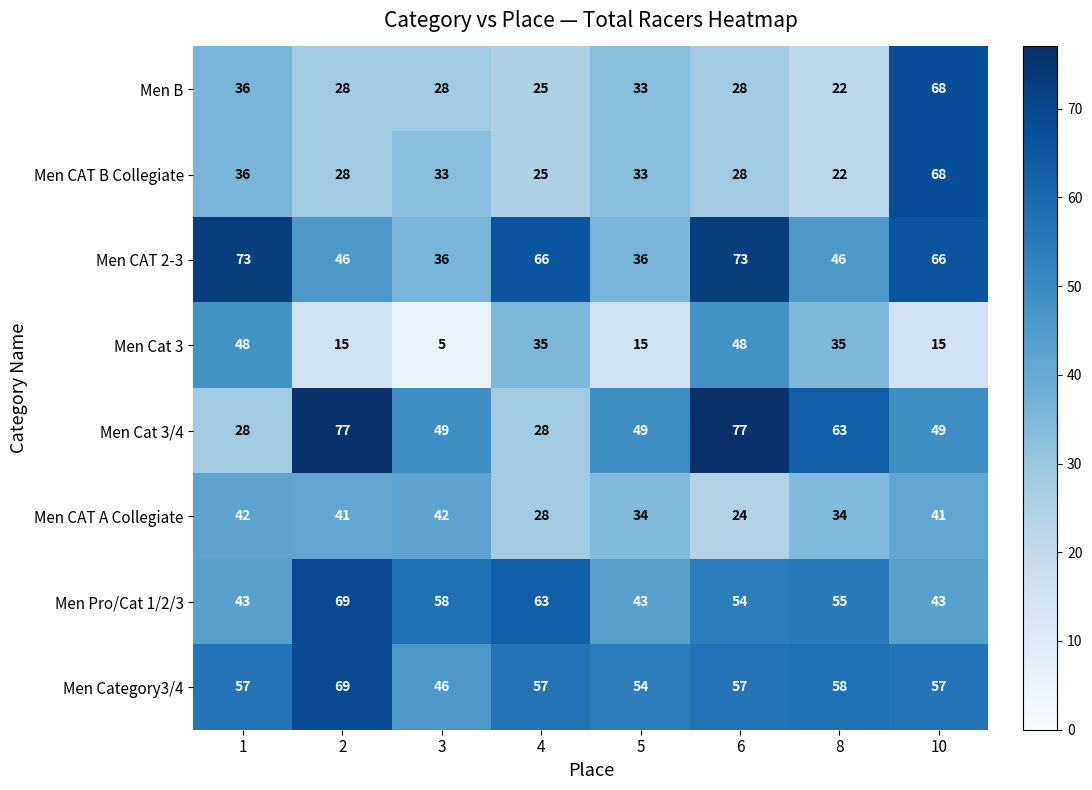

The Men Cat 3 series shows 8 at 3. True or false?

False